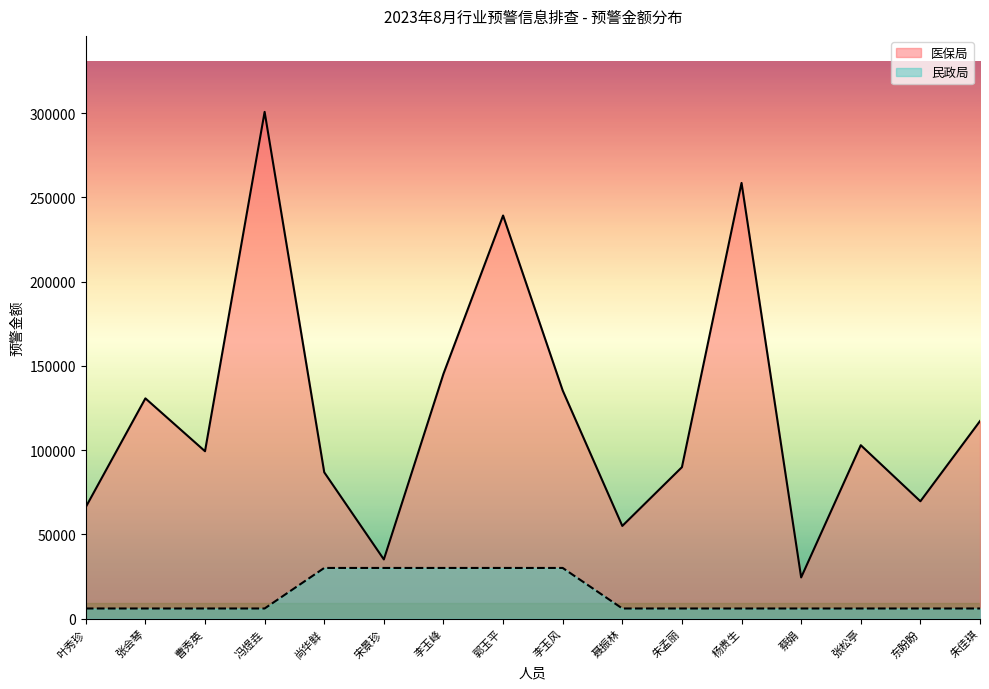

At which label does 医保局 first exceed 102905?

张会琴